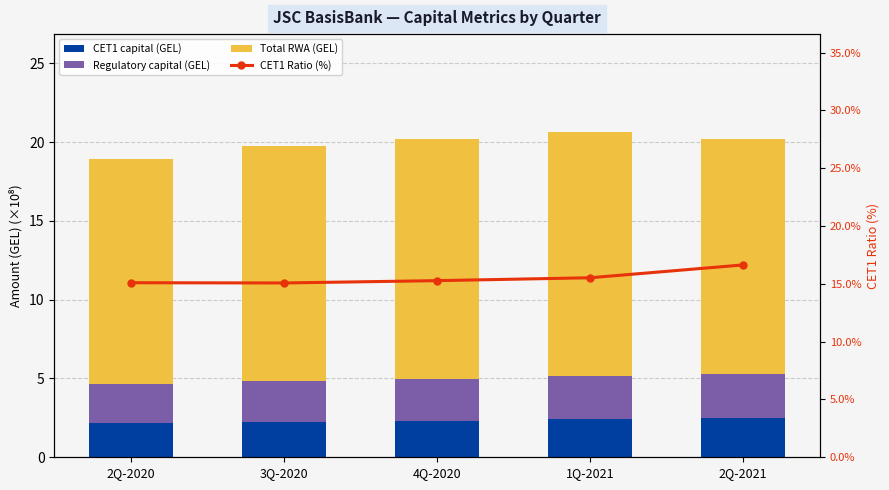

What is the value of the Total RWA (GEL) bar at the 4th from the left?

15.5